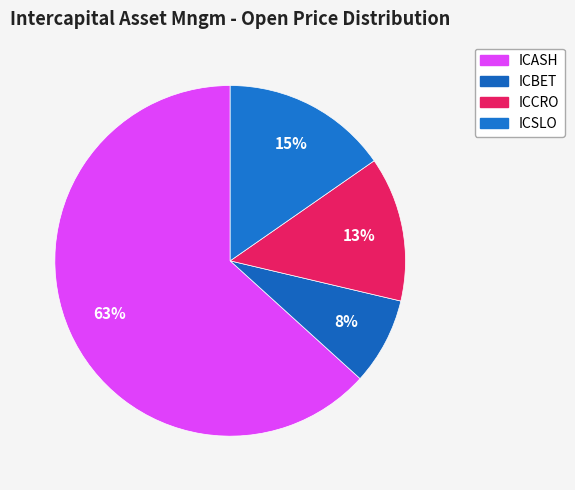

The ICBET slice represents 1% of the pie. True or false?

False